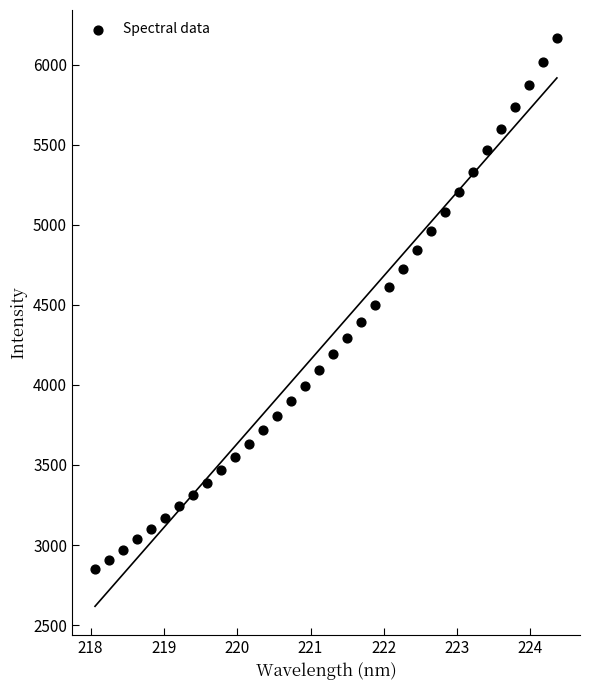

What is the range of X values (max minus min)?

6.3